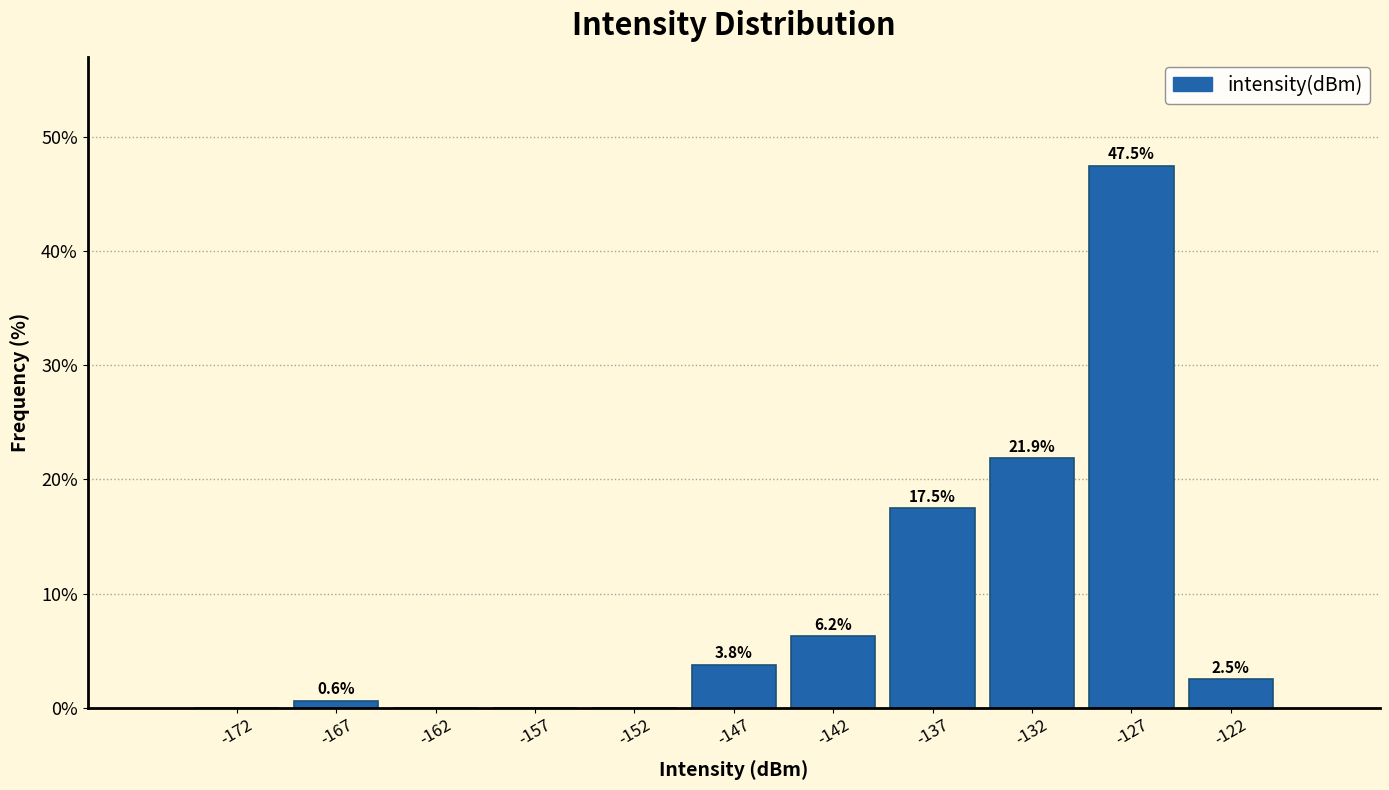

Over which range of the x-axis is the bar tallest?

-130 to -125